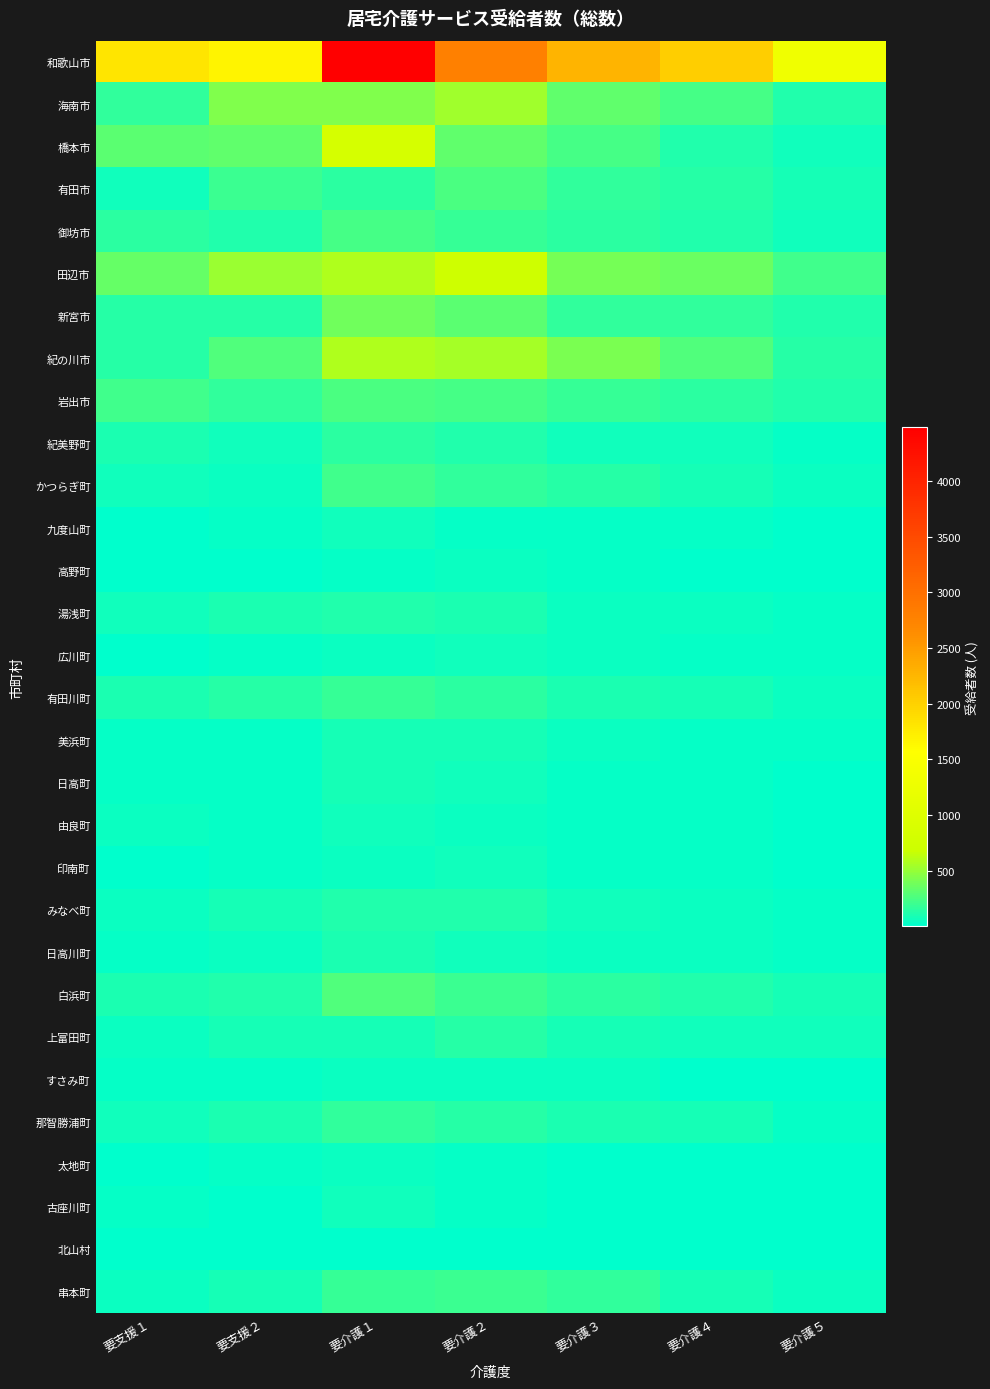

At which category is the sum across all series the highest?

要介護１